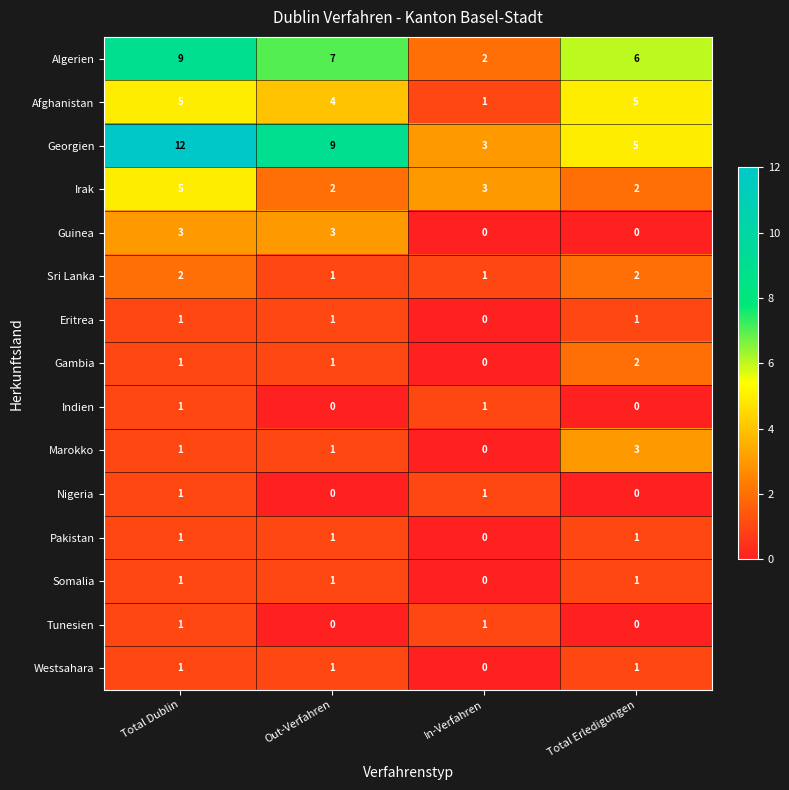

Which label corresponds to the largest value in the chart?

Total Dublin